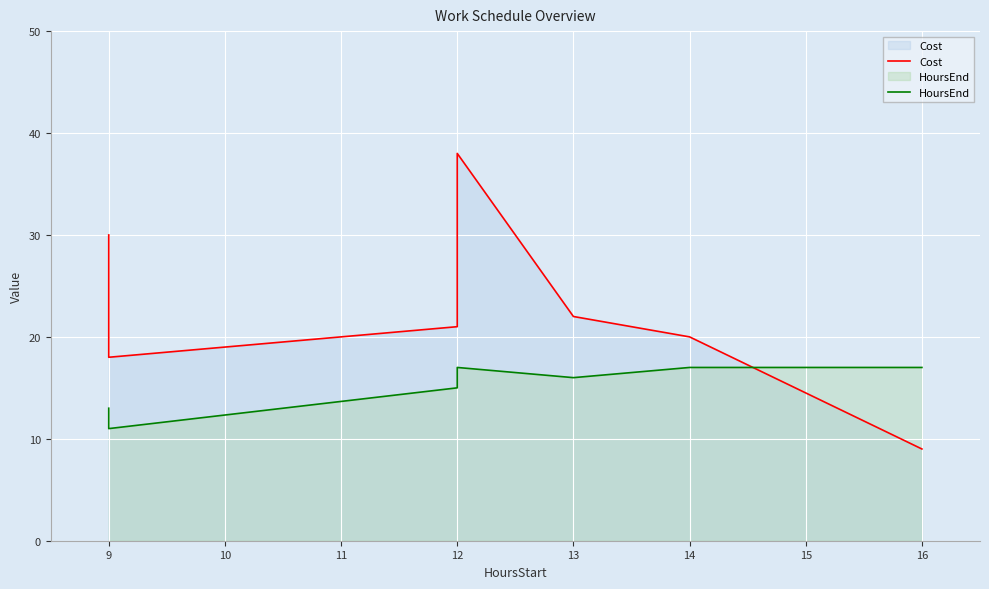

List the series in order of their peak value, lowest first.

HoursEnd, Cost